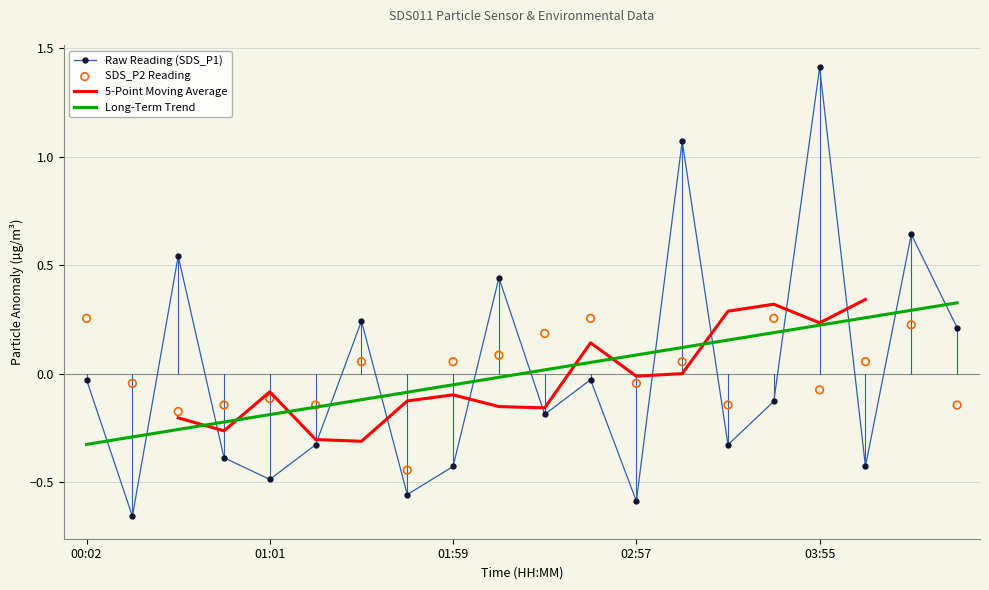

Which category has the highest value in the Raw Reading (SDS_P1) series?

03:55